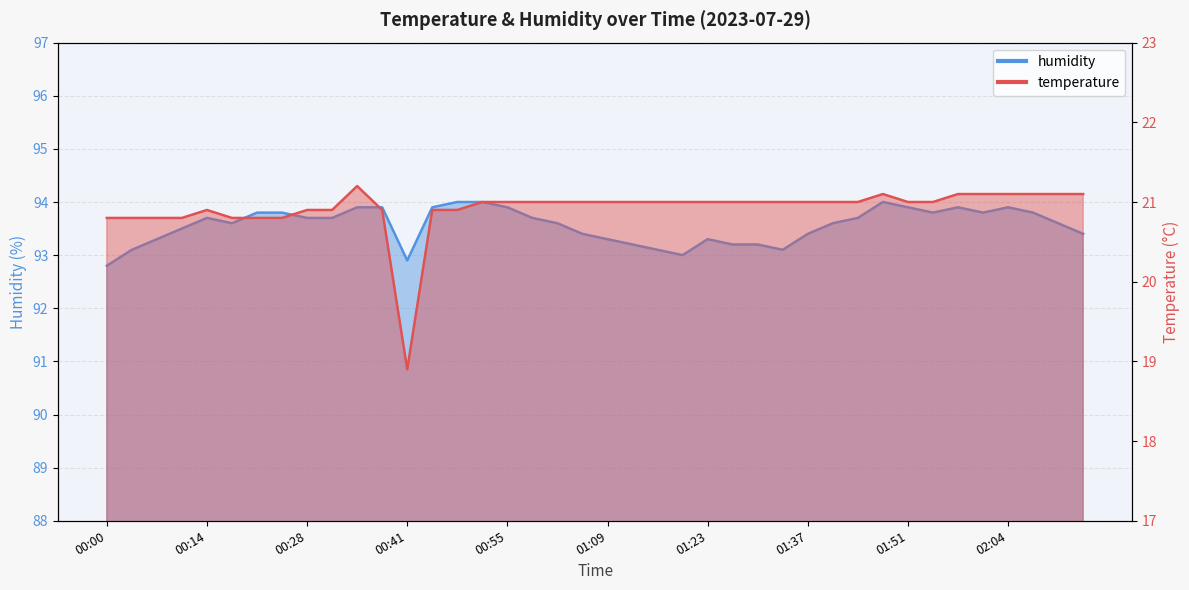

In humidity, how many points are higher than both neighbors (excluding endpoints)?

5